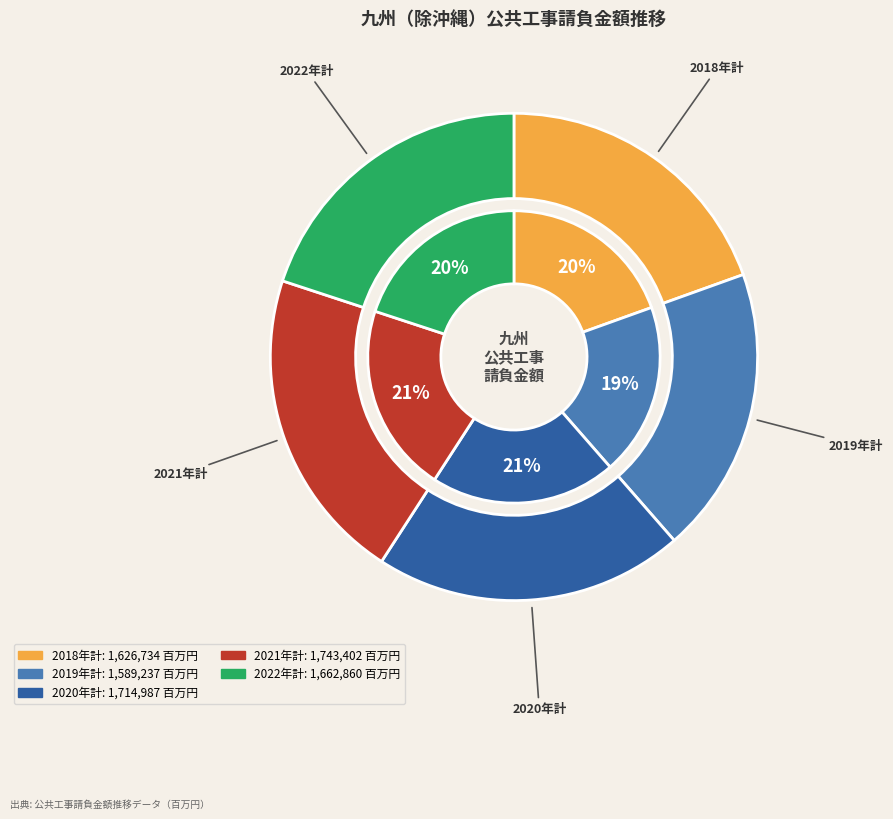

Which has a higher value, 2022年計 or 2019年計?

2022年計